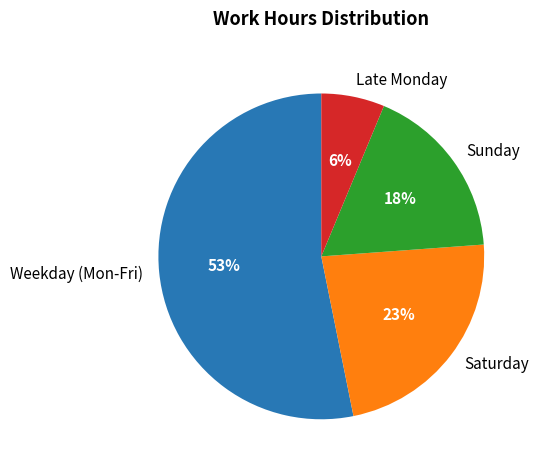

Which has a higher value, Saturday or Weekday (Mon-Fri)?

Weekday (Mon-Fri)